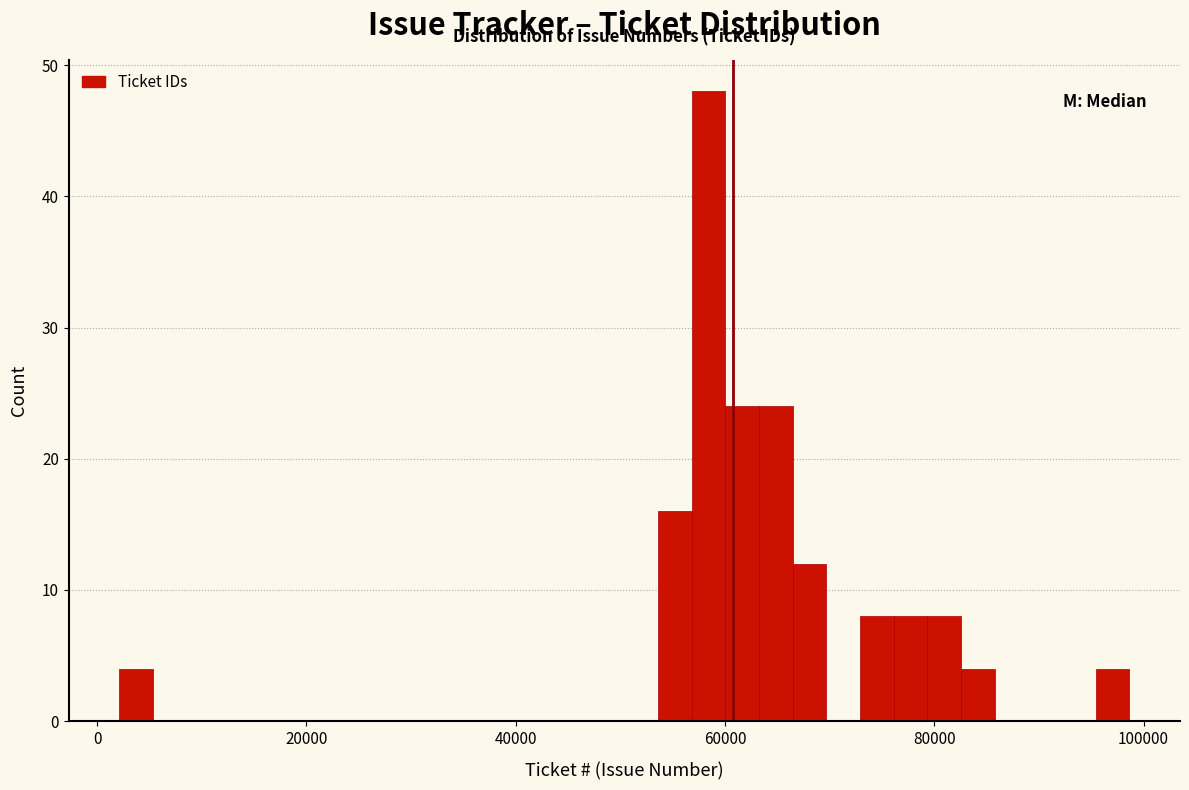

Read against the x-axis, roughly where is the centre of the tallest bar?

58000